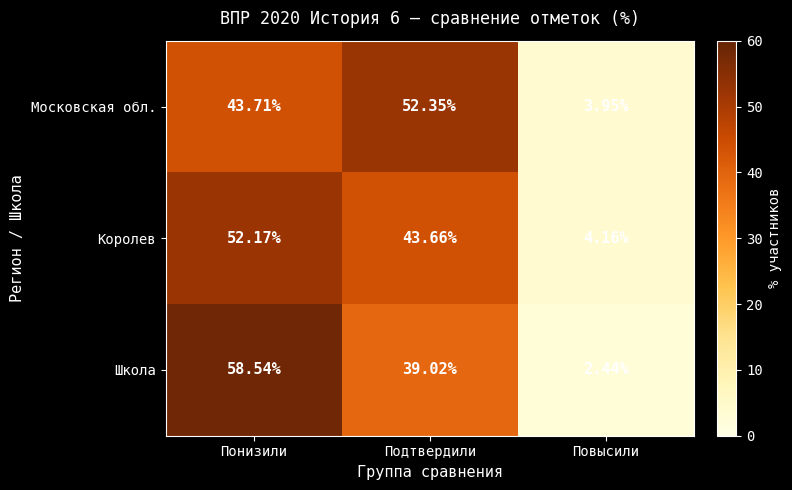

At Повысили, list the series in order from largest to smallest.

Королев, Московская обл., Школа